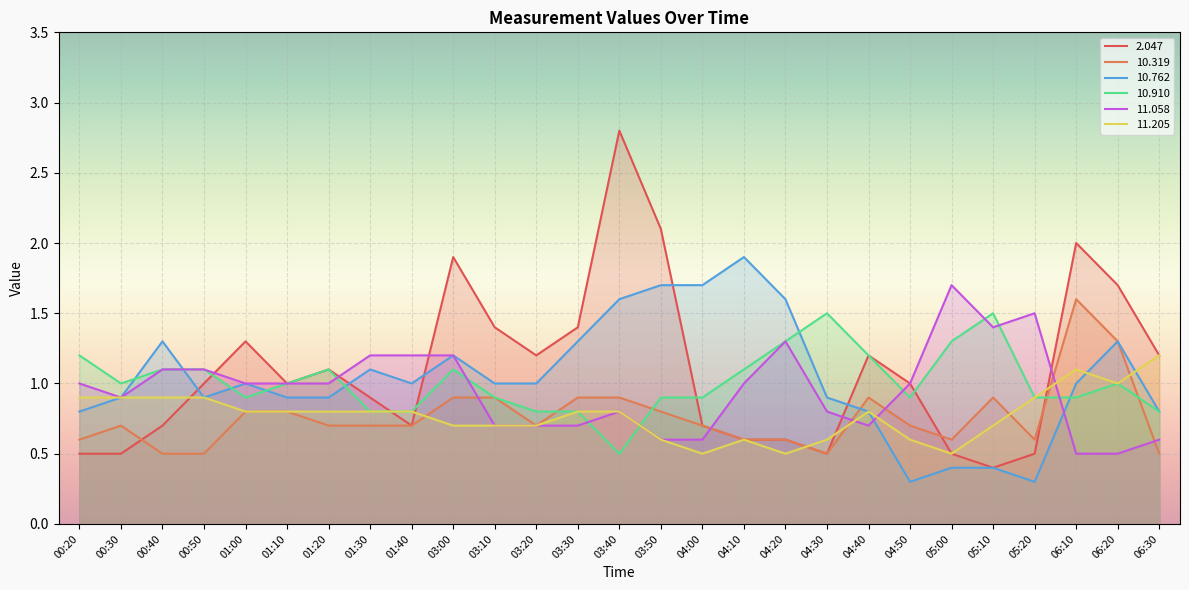

What is the average value of the  10.319 series?

0.8